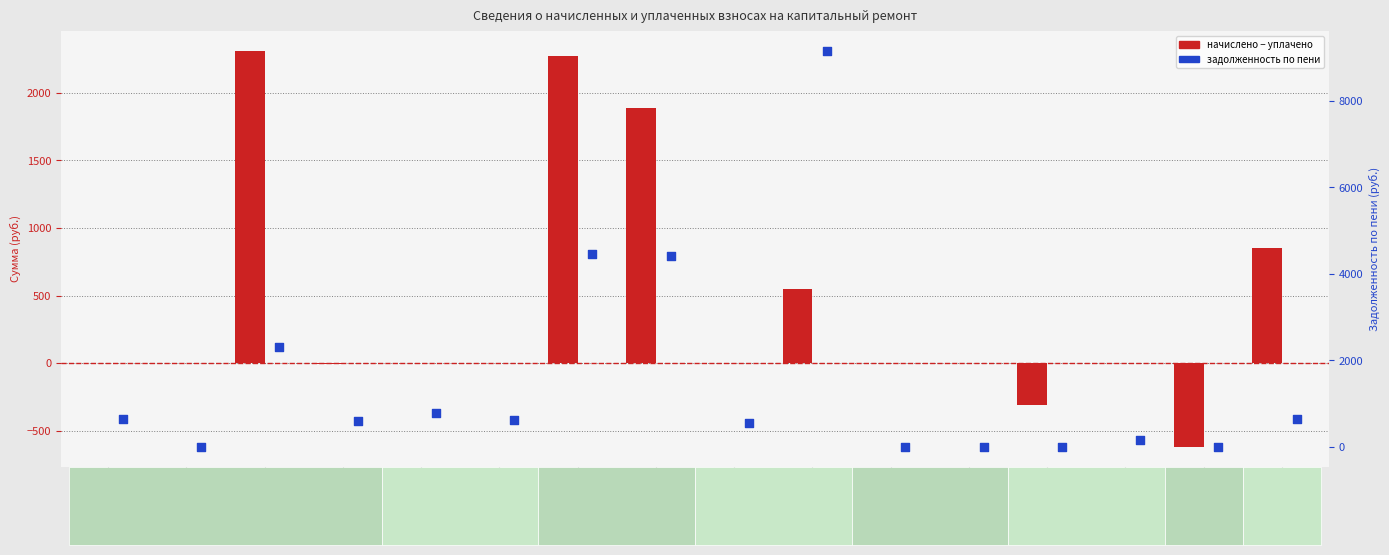

At how many categories does at least one series exceed 9074?

1